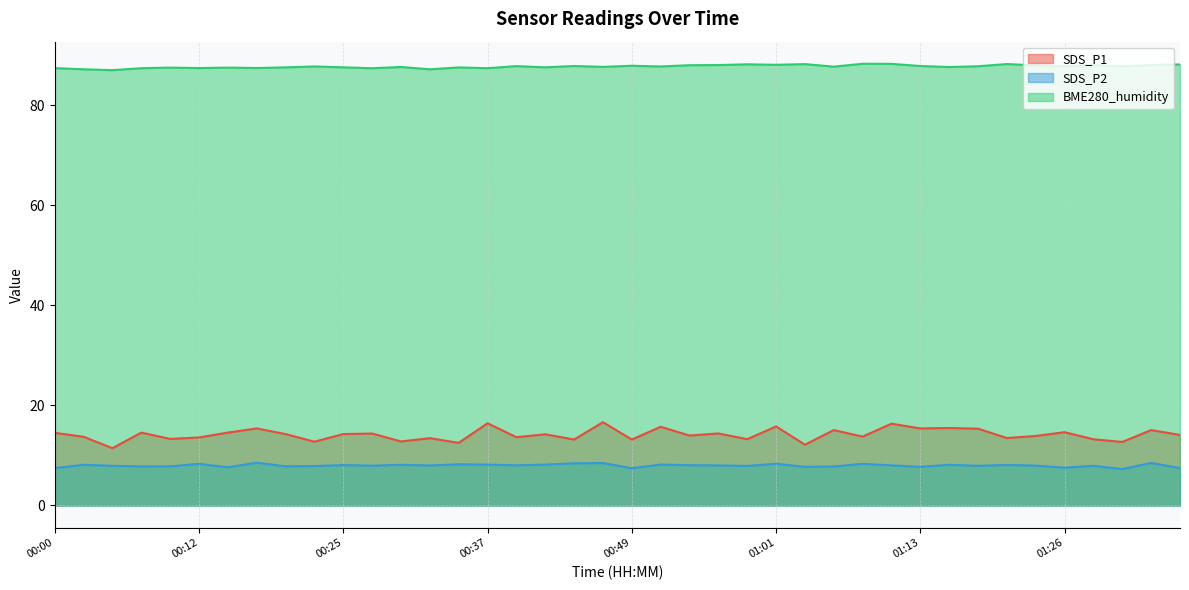

Between 00:49 and 00:12, which is larger?

00:12